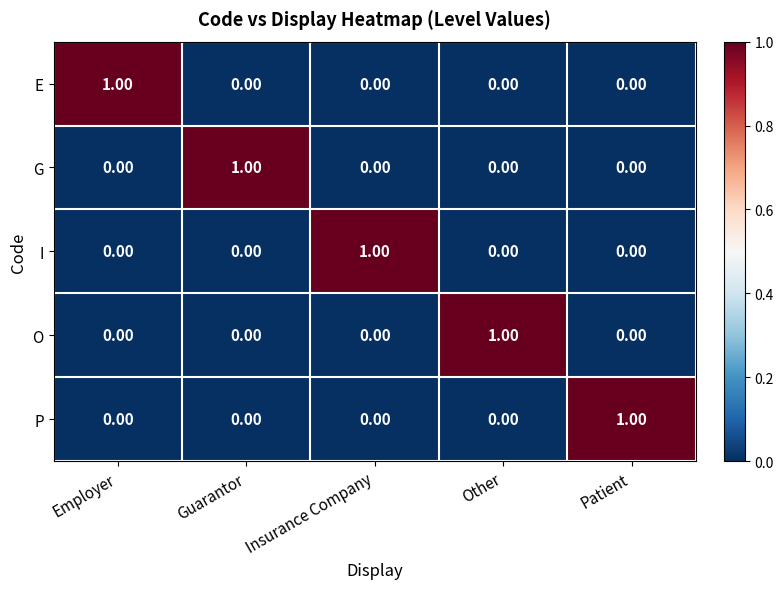

How many data points in P are above 0?

1